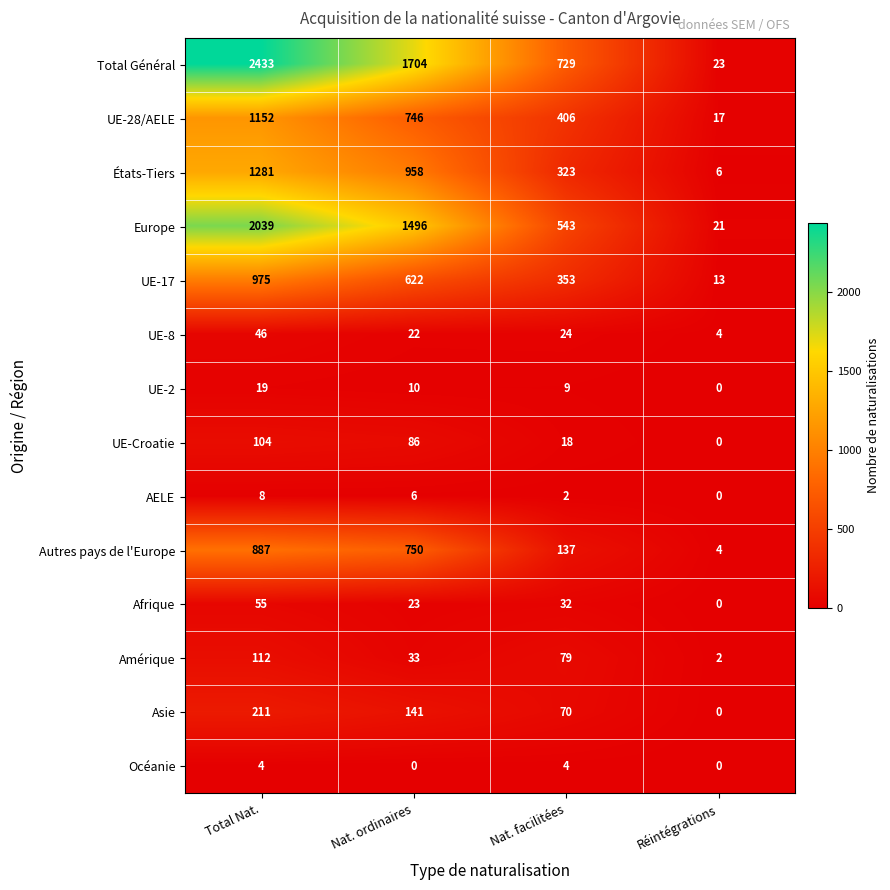

Which category has the lowest value in the Europe series?

Réintégrations